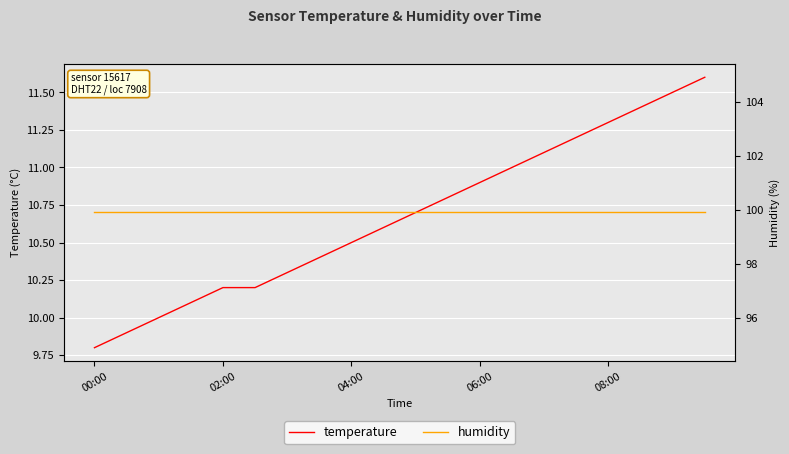

Read the temperature value at 13.

11.0